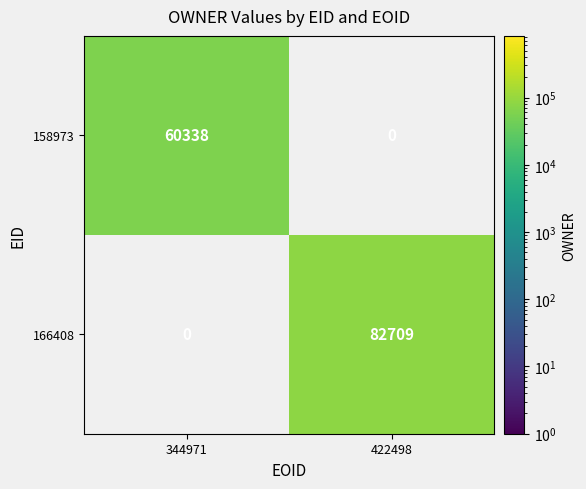

At which category is the sum across all series the highest?

422498